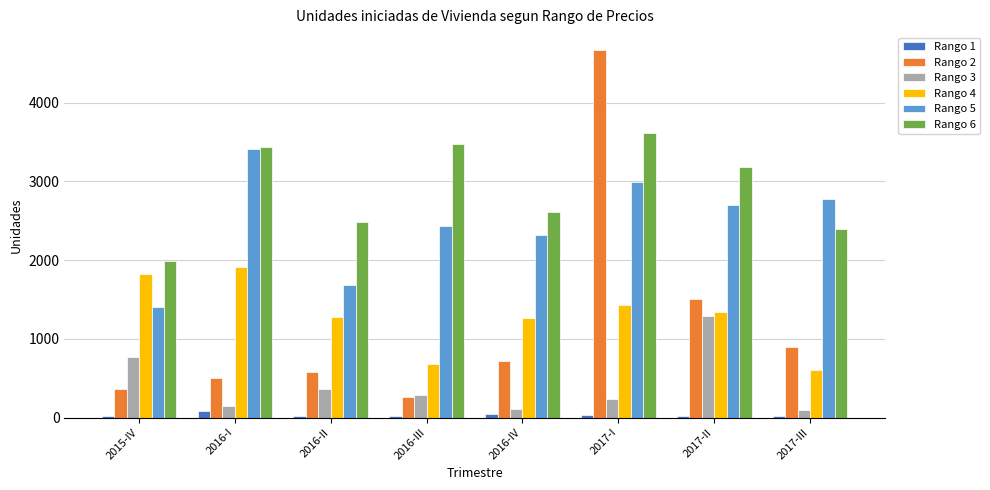

List the series in order of their peak value, highest first.

Rango 2, Rango 6, Rango 5, Rango 4, Rango 3, Rango 1